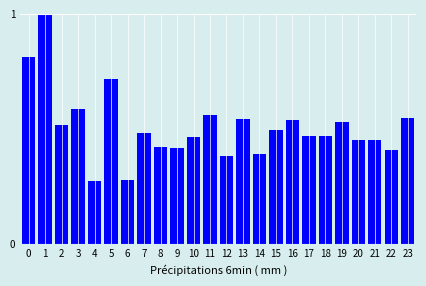

What is the sum of the values at 5 and 21?

1.2